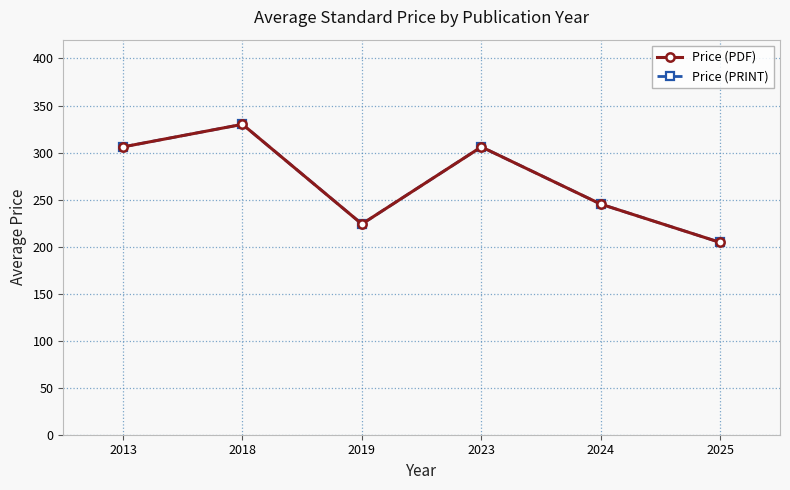

What is the value of the Price (PRINT) point at the 4th from the left?

306.0